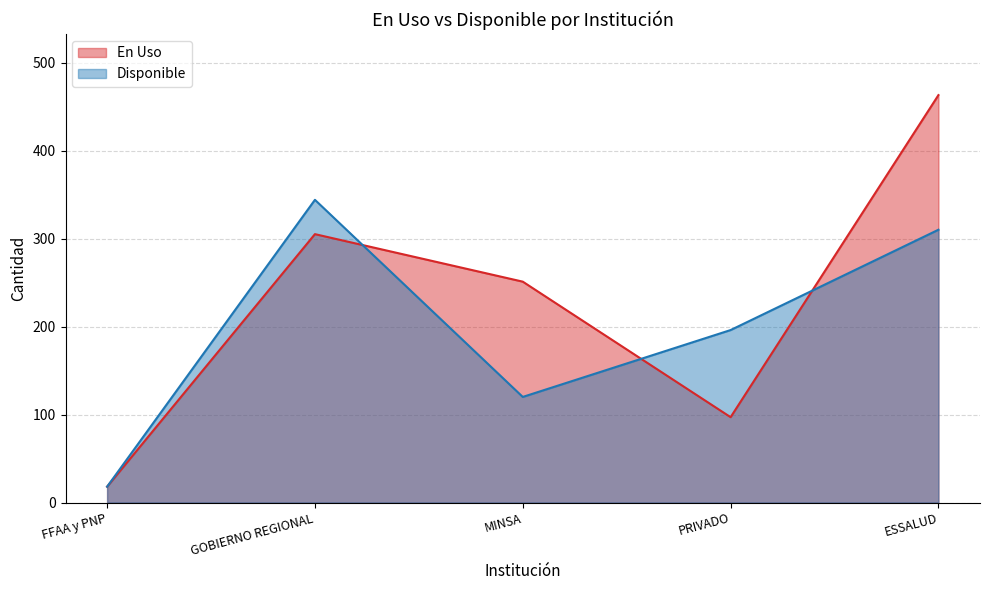

List the series in order of their peak value, highest first.

En Uso, Disponible